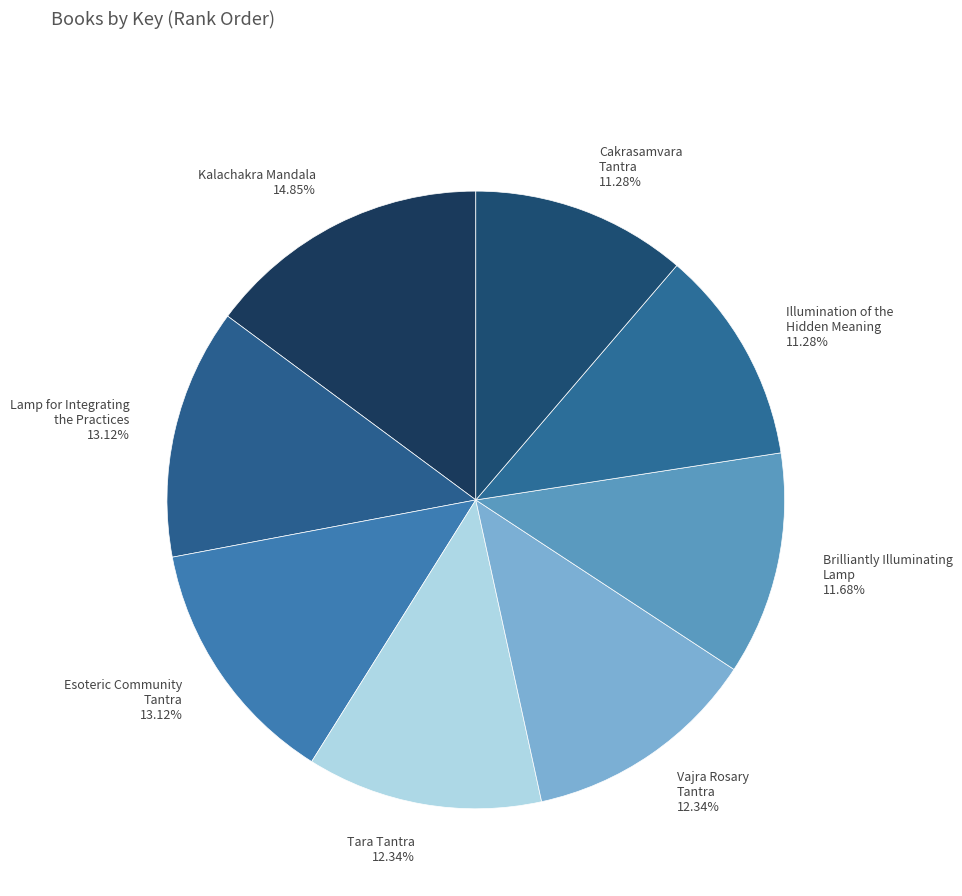

Which has a higher value, Esoteric Community Tantra or Illumination of the Hidden Meaning?

Esoteric Community Tantra